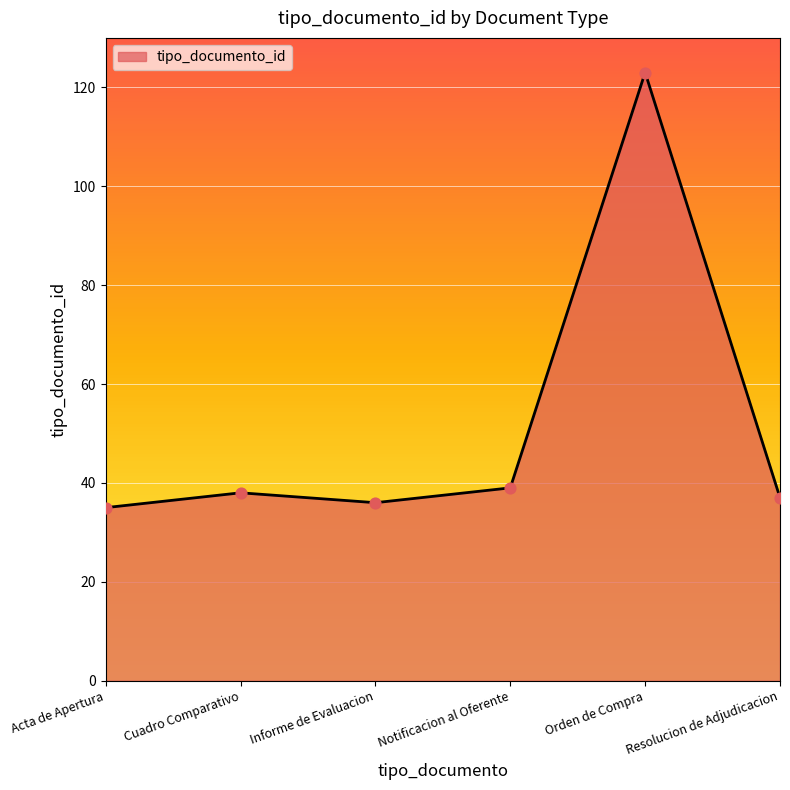

What is the ratio of the value at Resolucion de Adjudicacion to the value at Cuadro Comparativo?

1.0